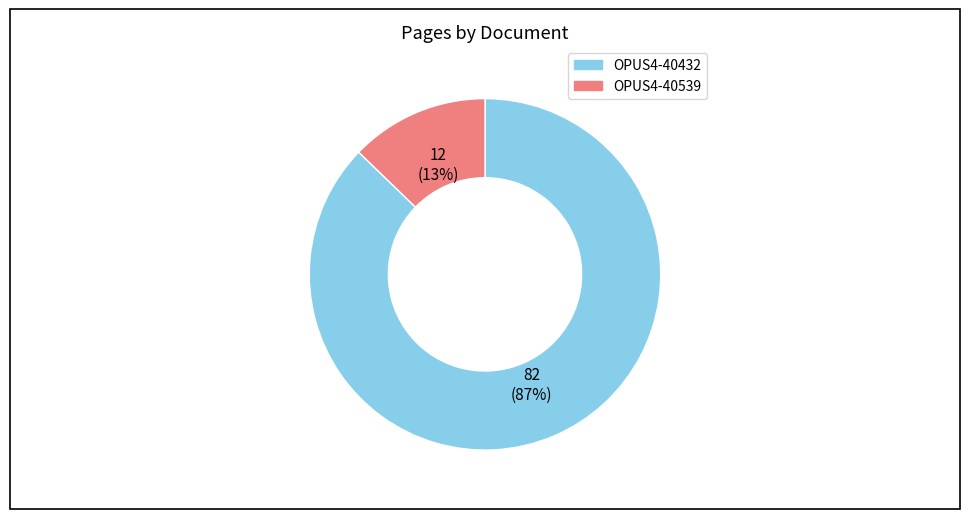

How many segments does this pie chart have?

2